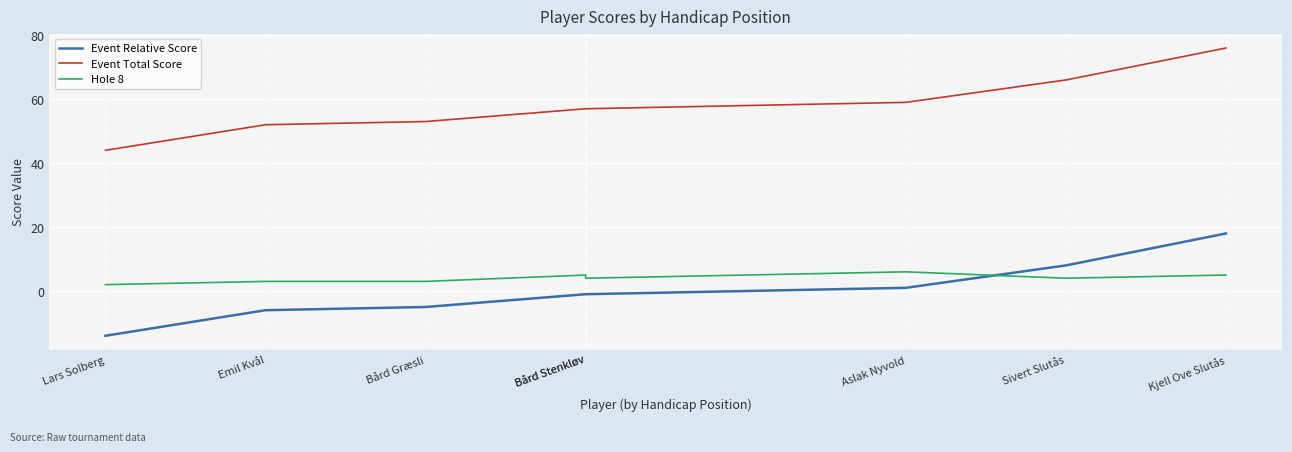

True or false: Hole 8 and Event Total Score intersect in this chart.

False